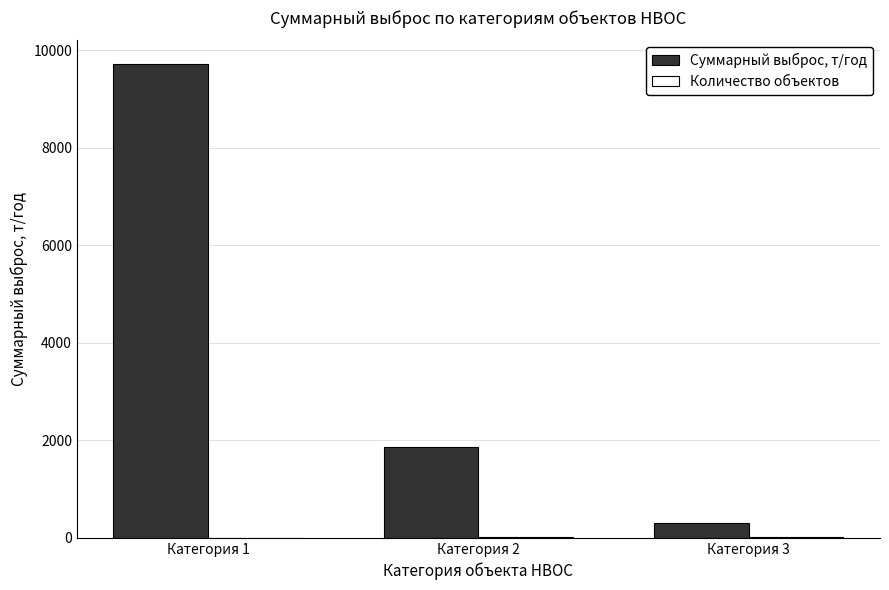

How many data points does each series have?

3